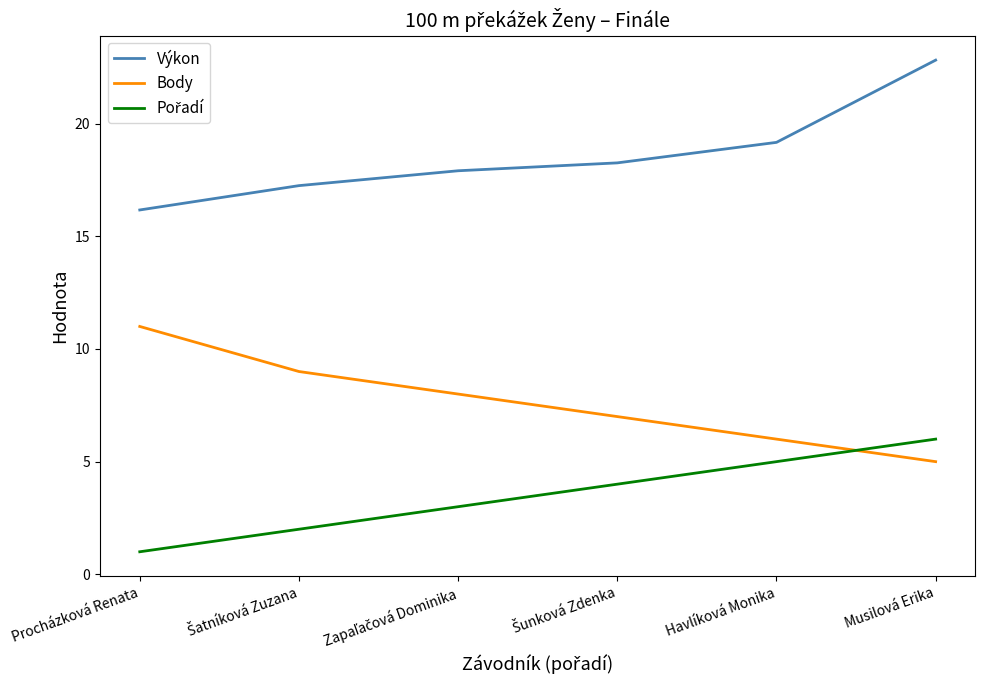

True or false: Body and Výkon intersect in this chart.

False